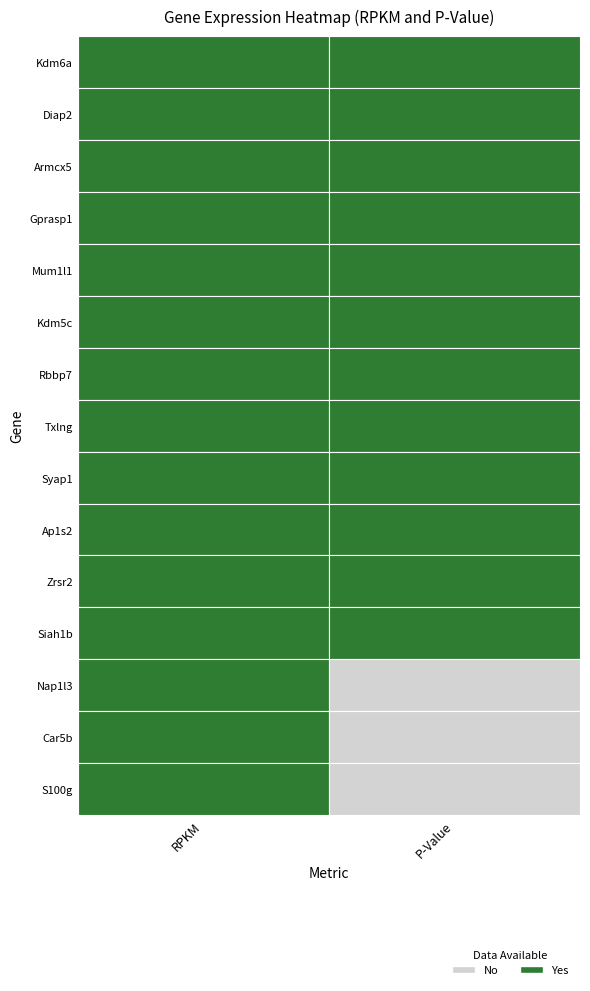

At which label is Kdm6a closest to 92?

P-Value